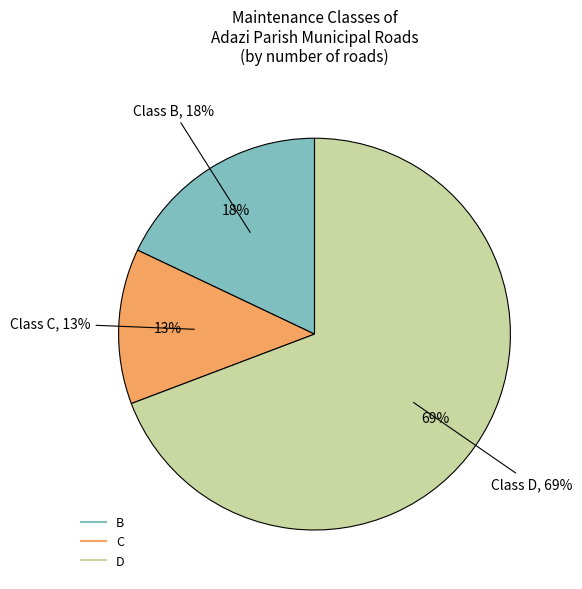

To the nearest percent, what is the difference between the D and C slice percentages?

56%